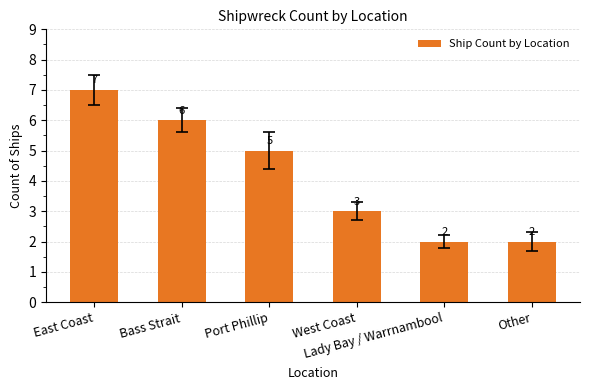

How many values are between 2 and 6?

5